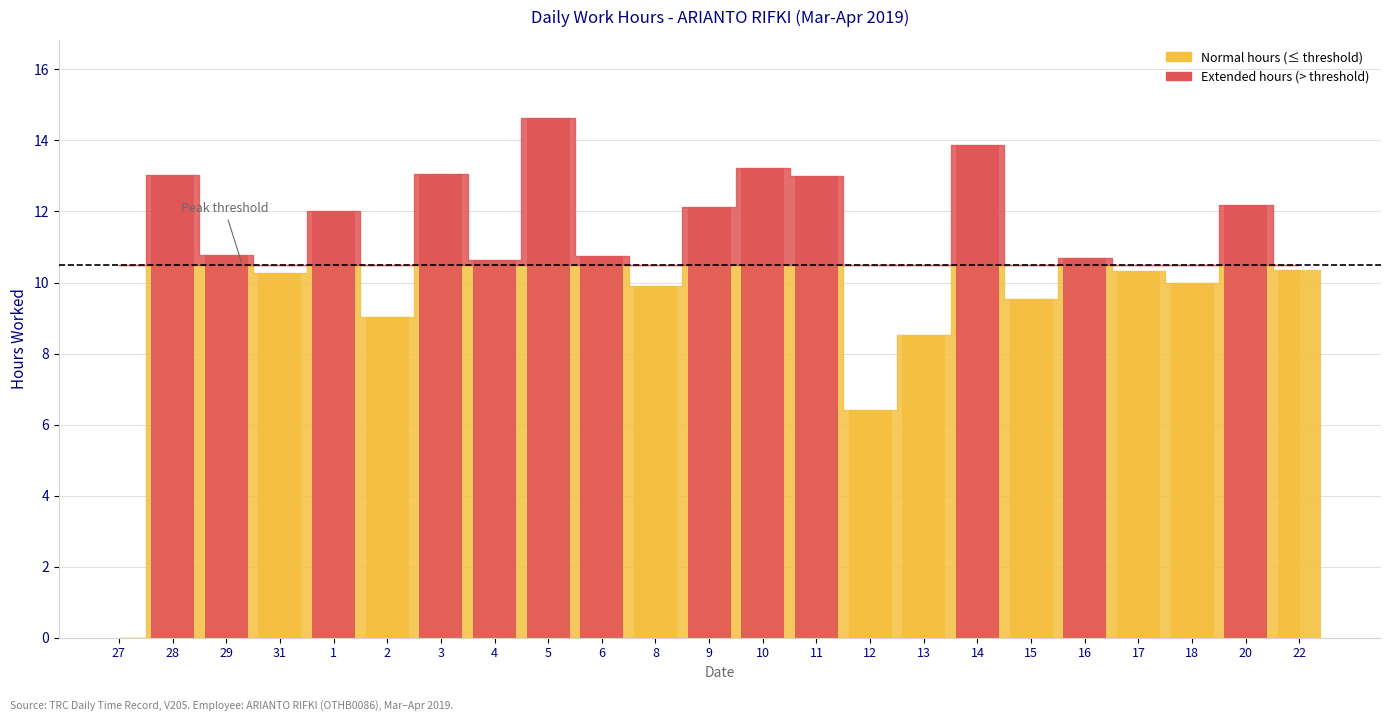

Reading right to left, list all the values displayed in this chart.

22=10.4	20=12.2	18=10.0	17=10.3	16=10.7	15=9.5	14=13.9	13=8.5	12=6.4	11=13.0	10=13.2	9=12.1	8=9.9	6=10.8	5=14.6	4=10.6	3=13.1	2=9.0	1=12.0	31=10.3	29=10.8	28=13.0	27=0.0